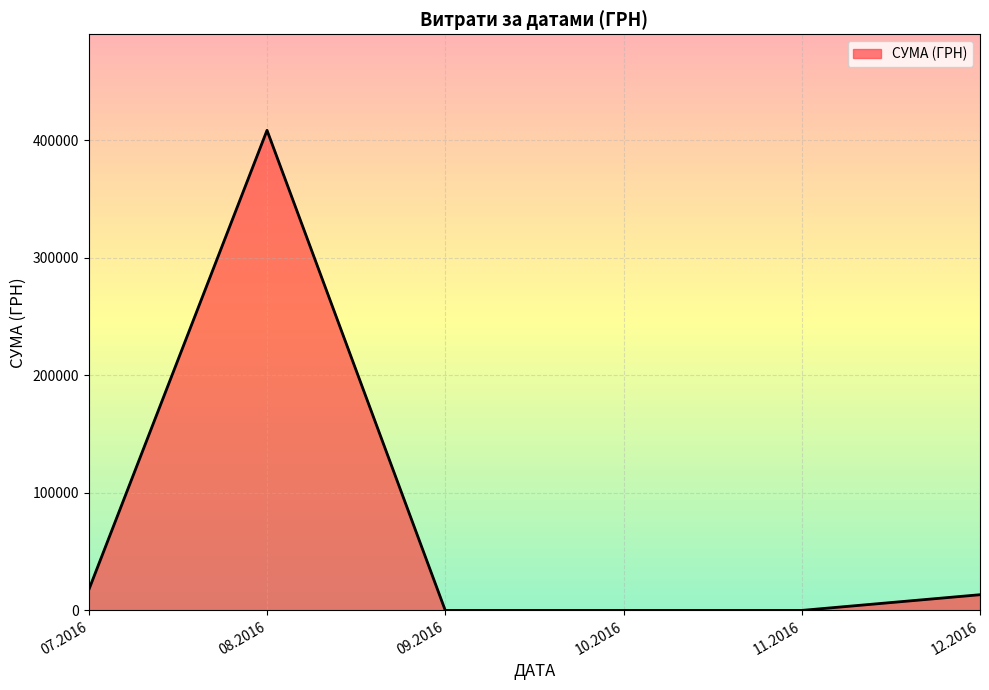

Is it true that the value at 11.2016 is 0.0?

True